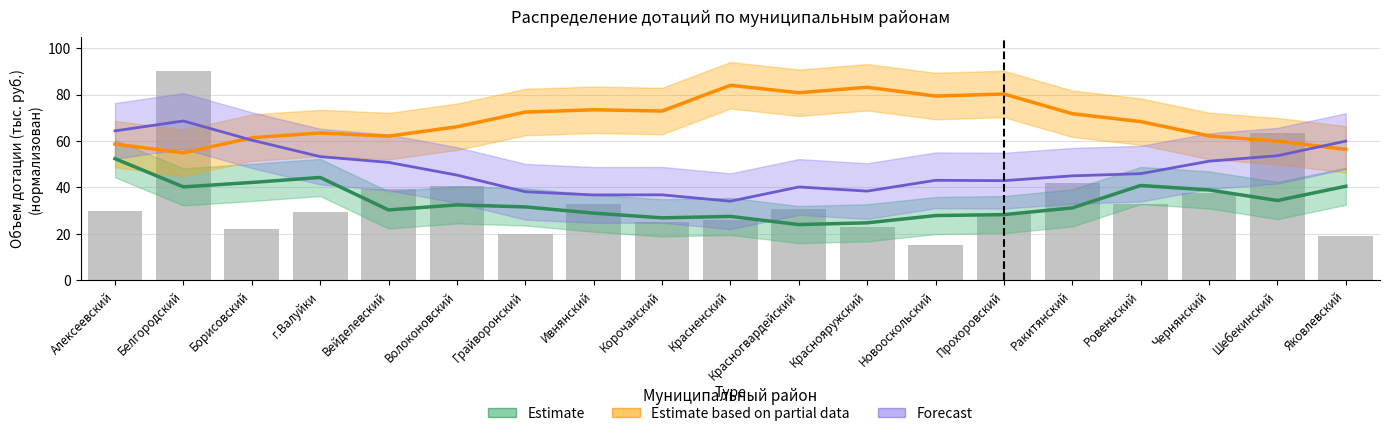

Reading left to right, extract all data points from this chart.

Estimate: 52.4	40.3	42.2	44.3	30.3	32.5	31.6	29.0	26.9	27.5	24.0	24.8	27.9	28.3	31.2	40.8	38.9	34.4	40.5
Estimate based on partial data: 58.7	54.9	61.4	63.5	62.1	66.1	72.5	73.5	72.9	84.0	80.8	83.2	79.4	80.3	71.8	68.4	62.2	59.9	56.4
Forecast: 64.4	68.6	60.4	53.3	50.8	45.3	38.2	36.8	36.8	34.1	40.2	38.4	43.1	42.9	45.0	45.9	51.3	53.7	60.0